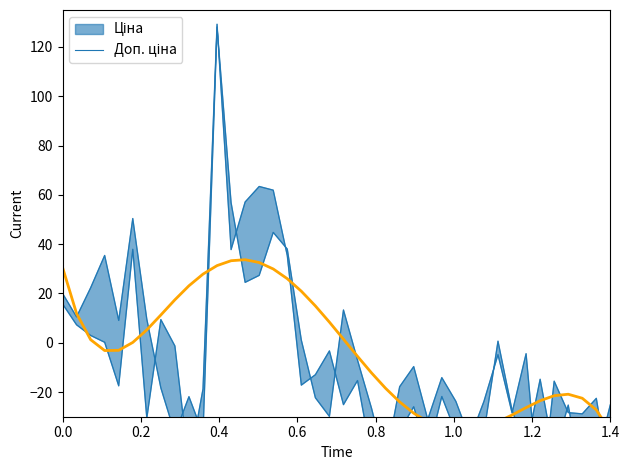

What is the value of the 4th point from the left?

-3.2